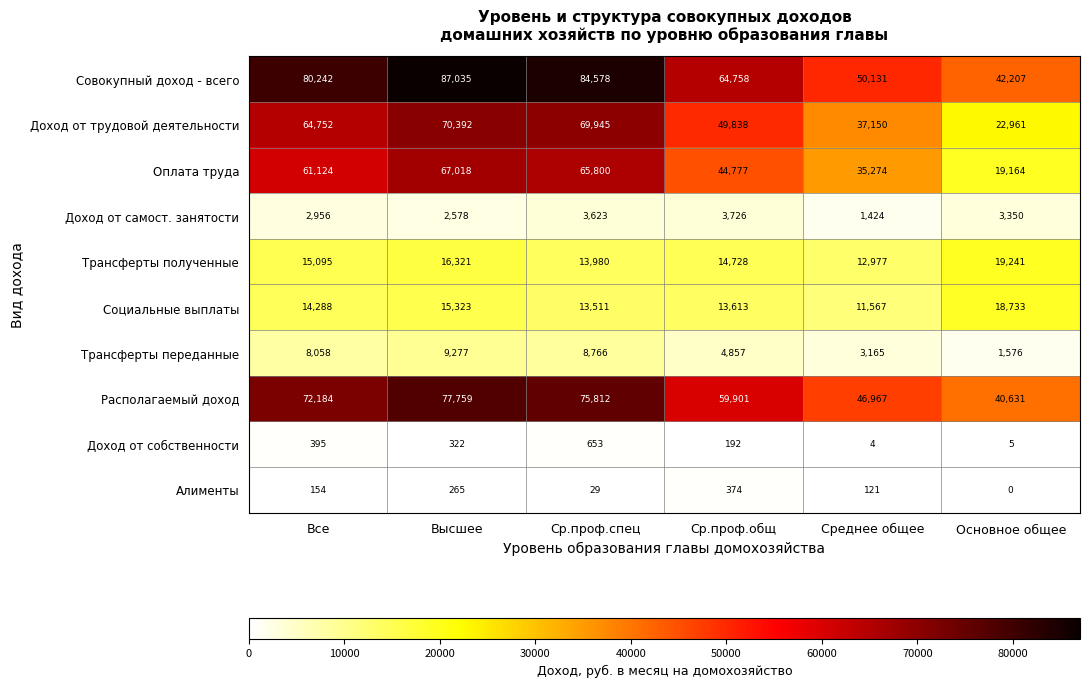

Is it true that Трансферты переданные equals 8058 at Все?

True